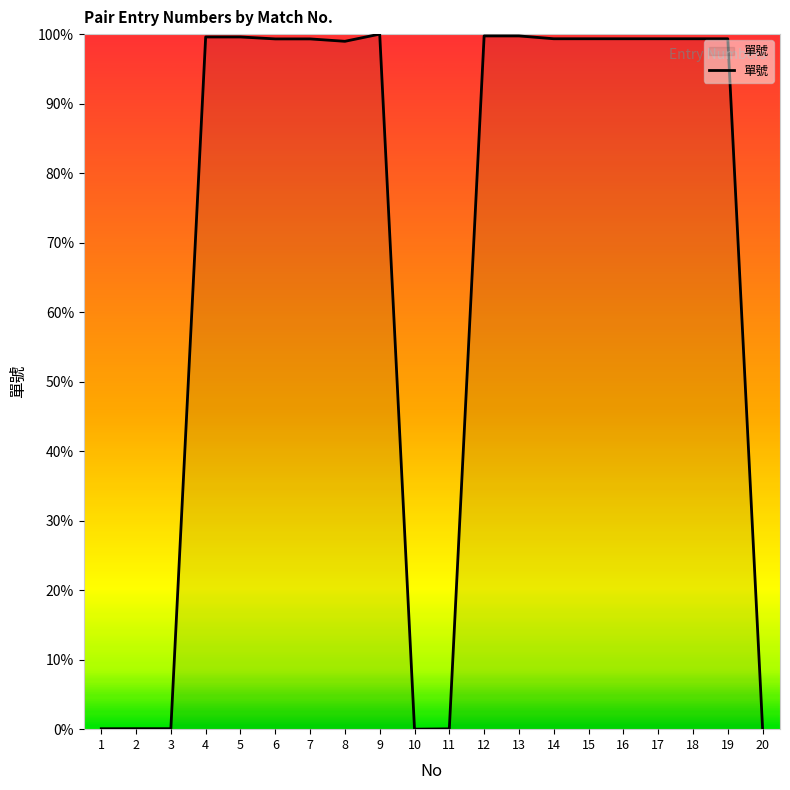

What is the maximum value shown in the chart?

100.0